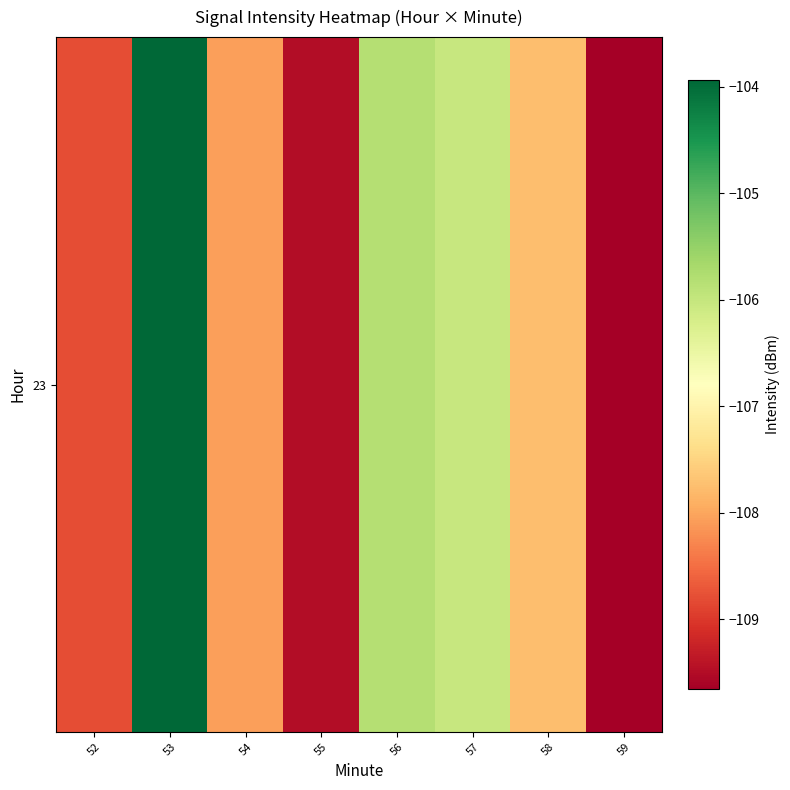

Reading left to right, transcribe all the data shown in this chart.

52=-108.8	53=-103.9	54=-108.1	55=-109.5	56=-105.8	57=-106.0	58=-107.7	59=-109.7